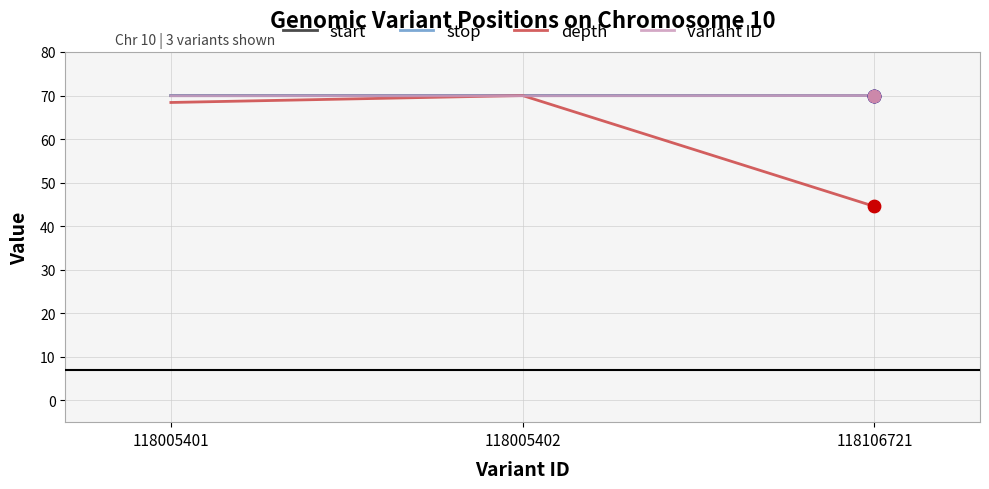

Which series has the largest total across all categories?

stop